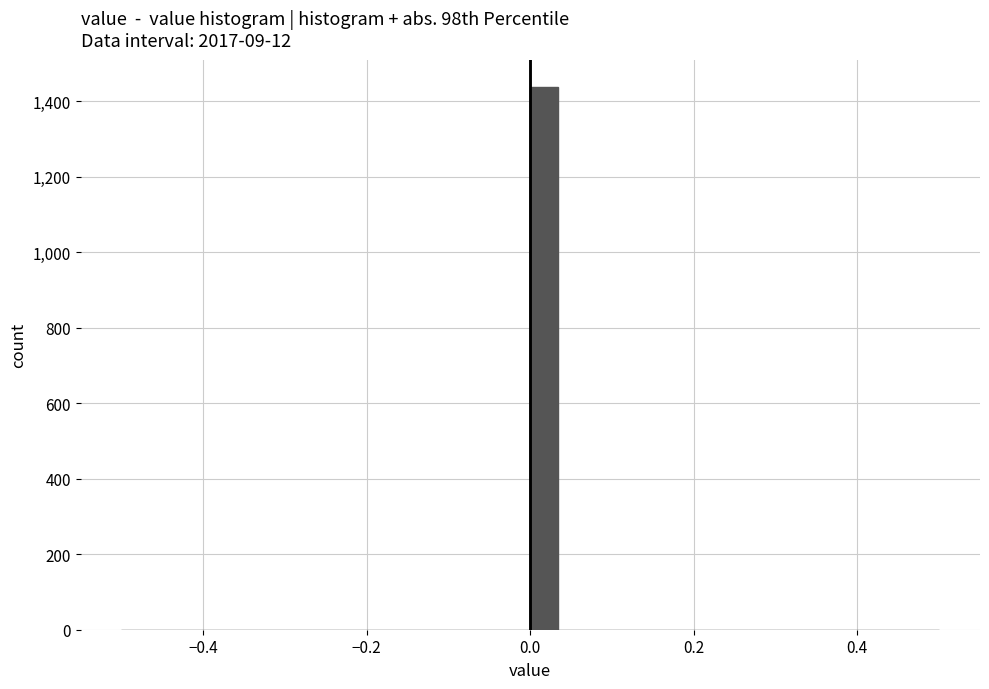

Read against the x-axis, roughly where is the centre of the tallest bar?

0.02